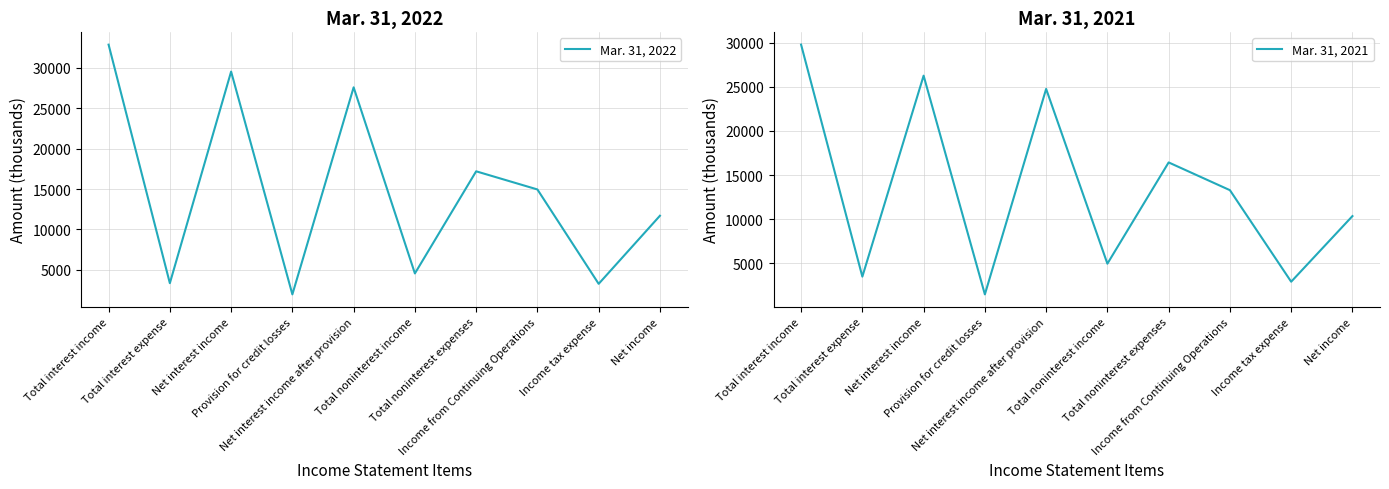

What is the difference between the maximum and minimum values in the Mar. 31, 2021 series?

28262